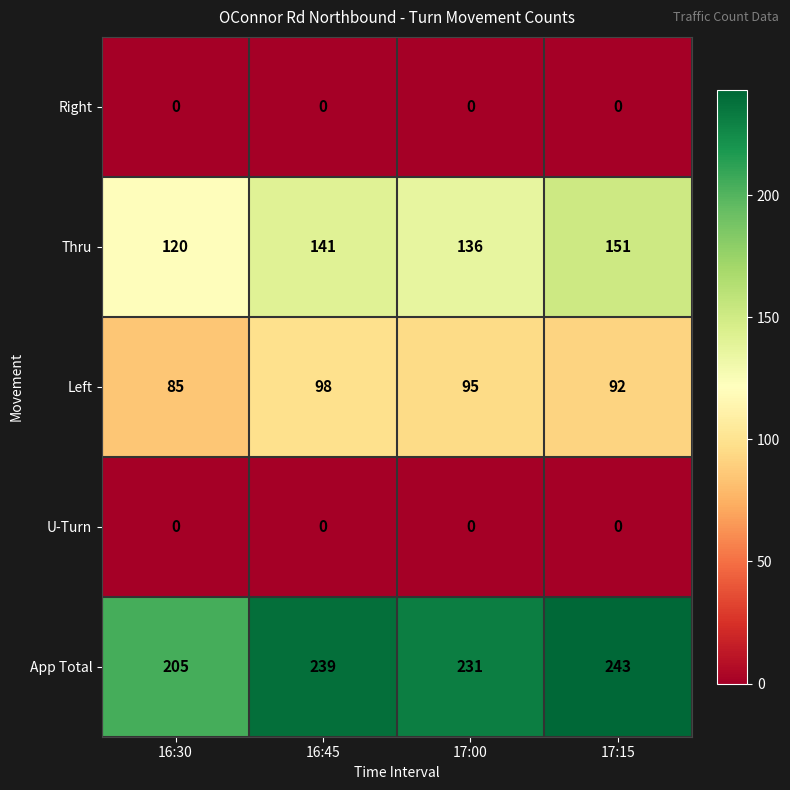

What is the difference between the highest and lowest values at 17:00?

231